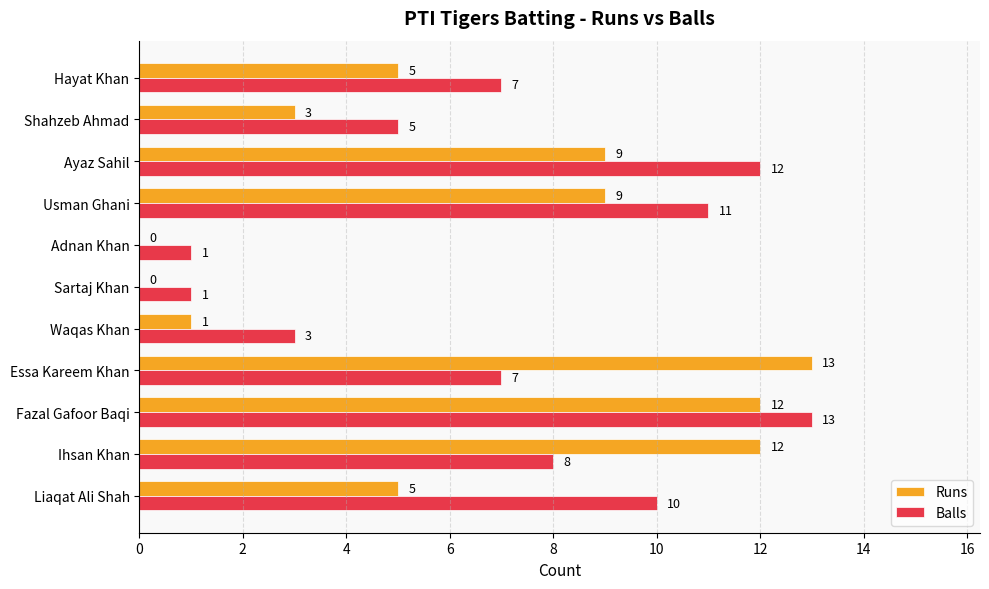

How many series are shown in this chart?

2